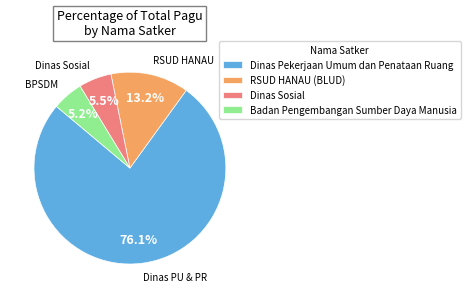

How many segments does this pie chart have?

4